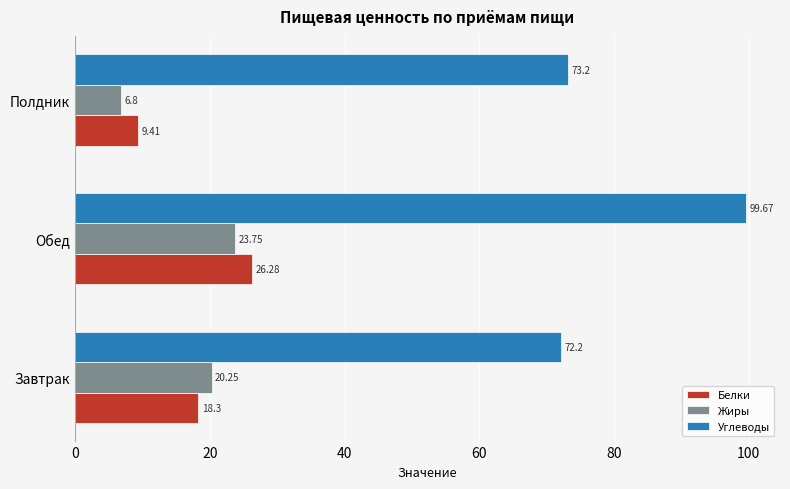

What is the total value across all series at Обед?

149.7